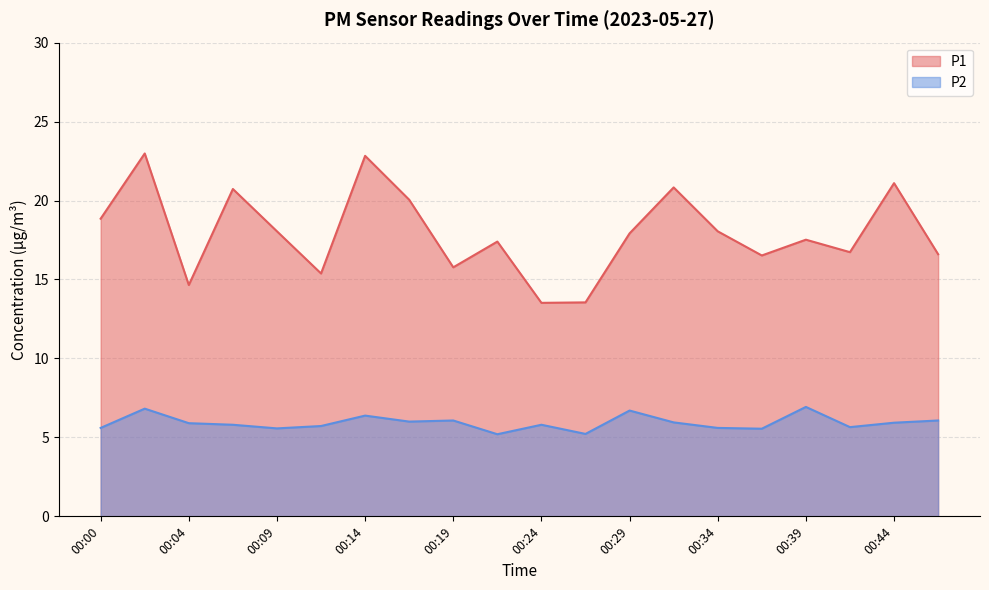

At which category does P1 reach its first local peak?

00:02